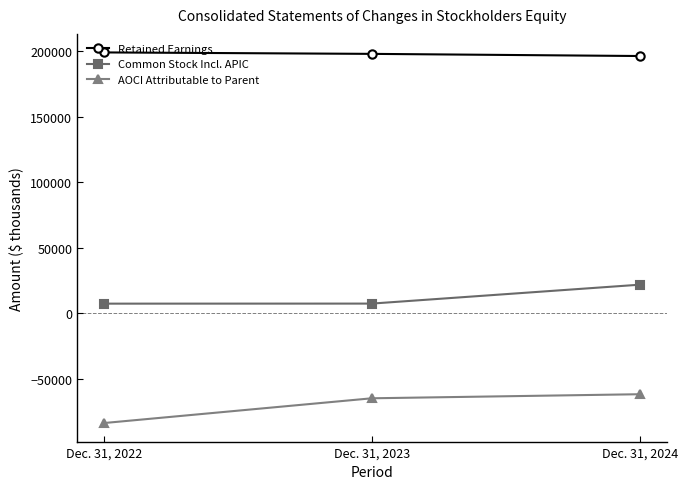

At which label does AOCI Attributable to Parent reach its peak?

Dec. 31, 2024